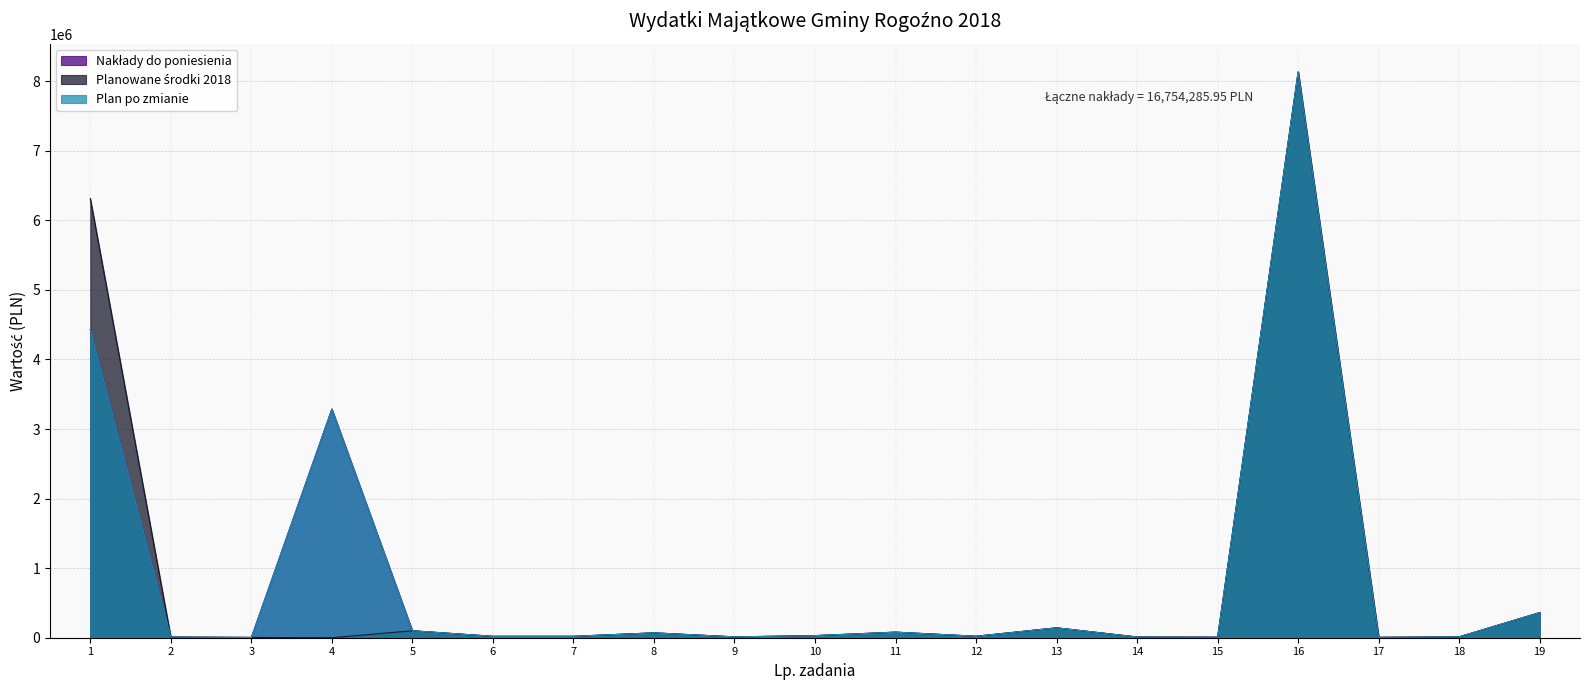

True or false: Nakłady do poniesienia and Plan po zmianie intersect in this chart.

False